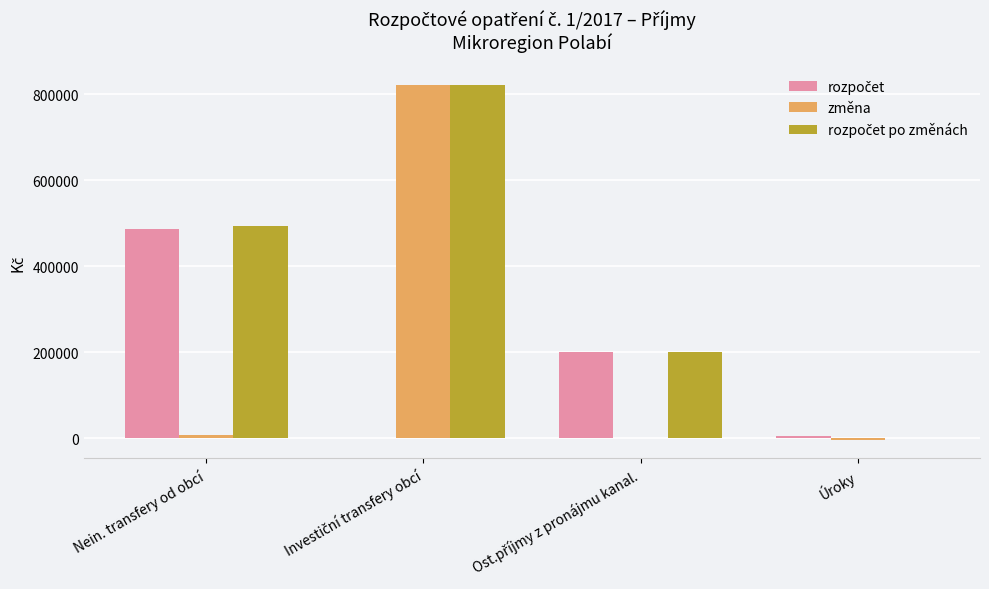

At which label is změna closest to 408446?

Nein. transfery od obcí